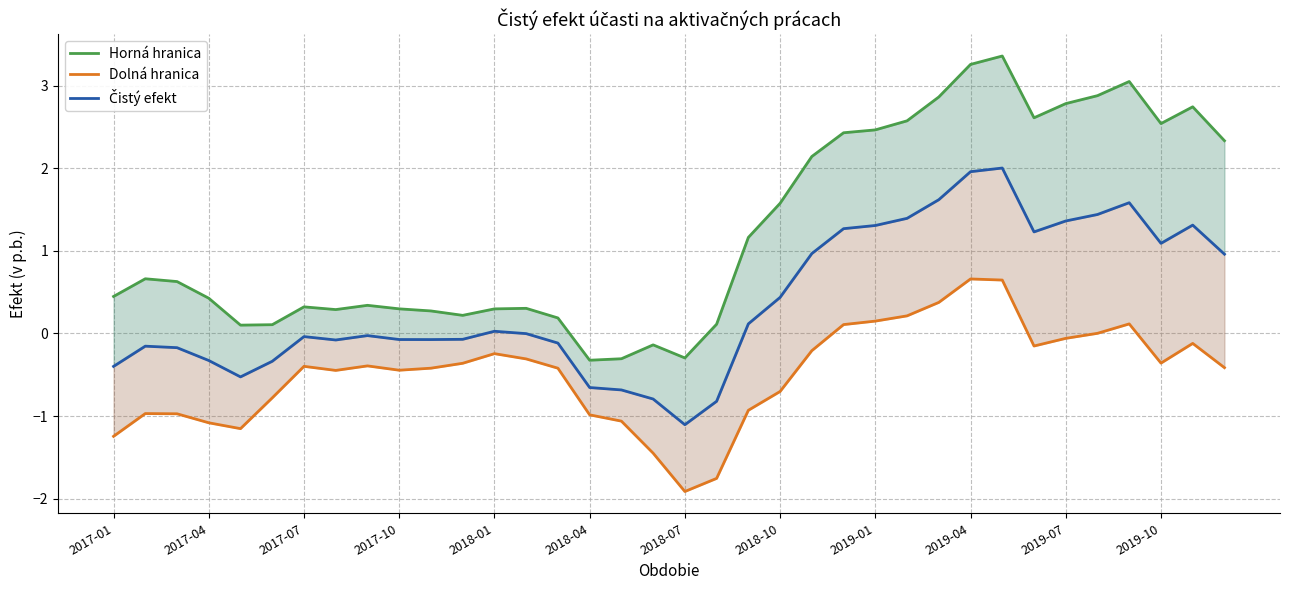

Which category has the lowest value across all series?

2018-07